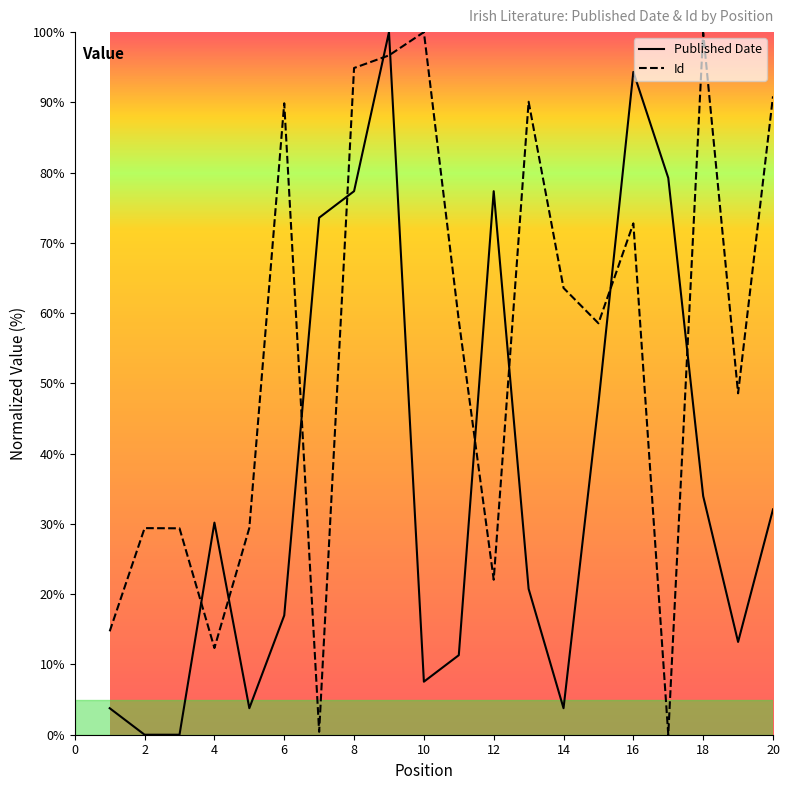

What is the total value across all series at 14?

67.4